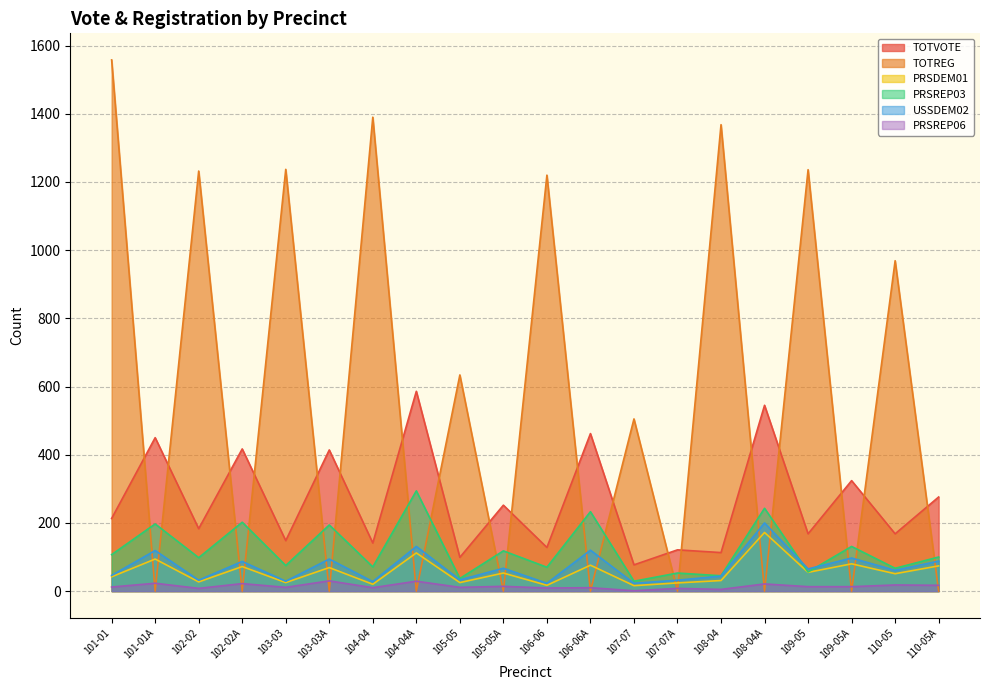

Reading right to left, list all the values displayed in this chart.

TOTVOTE: 276	168	324	168	545	113	121	77	462	128	252	99	586	141	414	148	417	183	450	213
TOTREG: 0	969	0	1236	0	1368	0	505	0	1220	0	634	0	1390	0	1237	0	1232	0	1558
PRSDEM01: 74	51	80	55	172	31	24	16	76	17	53	25	112	20	69	25	72	27	94	42
PRSREP03: 100	67	131	56	243	45	53	29	233	70	118	37	294	71	194	75	202	98	197	107
USSDEM02: 88	61	97	65	200	44	32	23	120	23	67	33	131	28	94	29	87	32	119	46
PRSREP06: 17	18	13	13	21	5	8	1	10	9	14	11	29	10	30	11	22	8	23	12